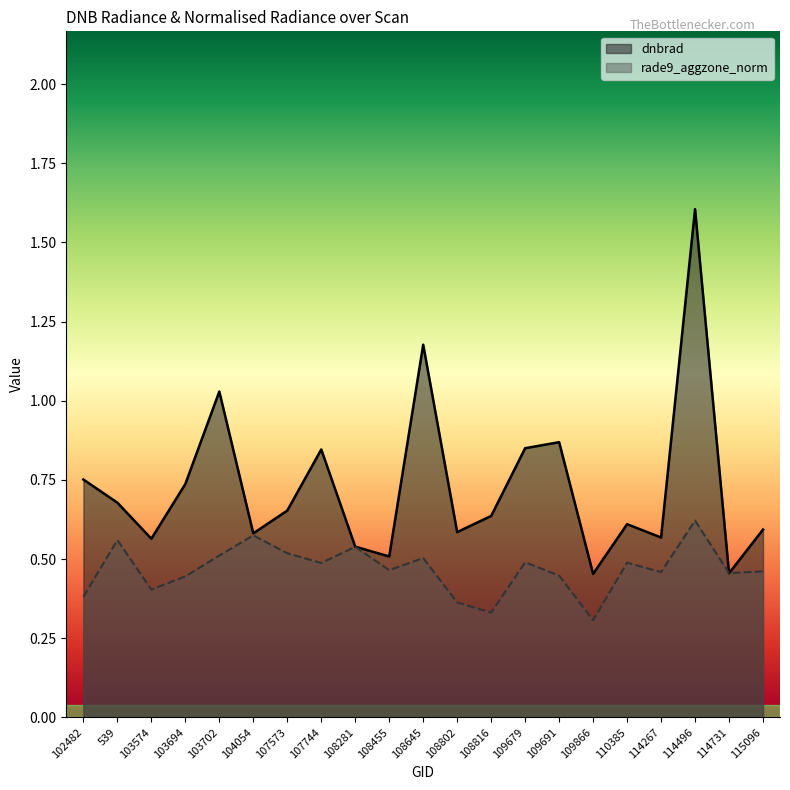

Which category has the highest value in the dnbrad series?

114496